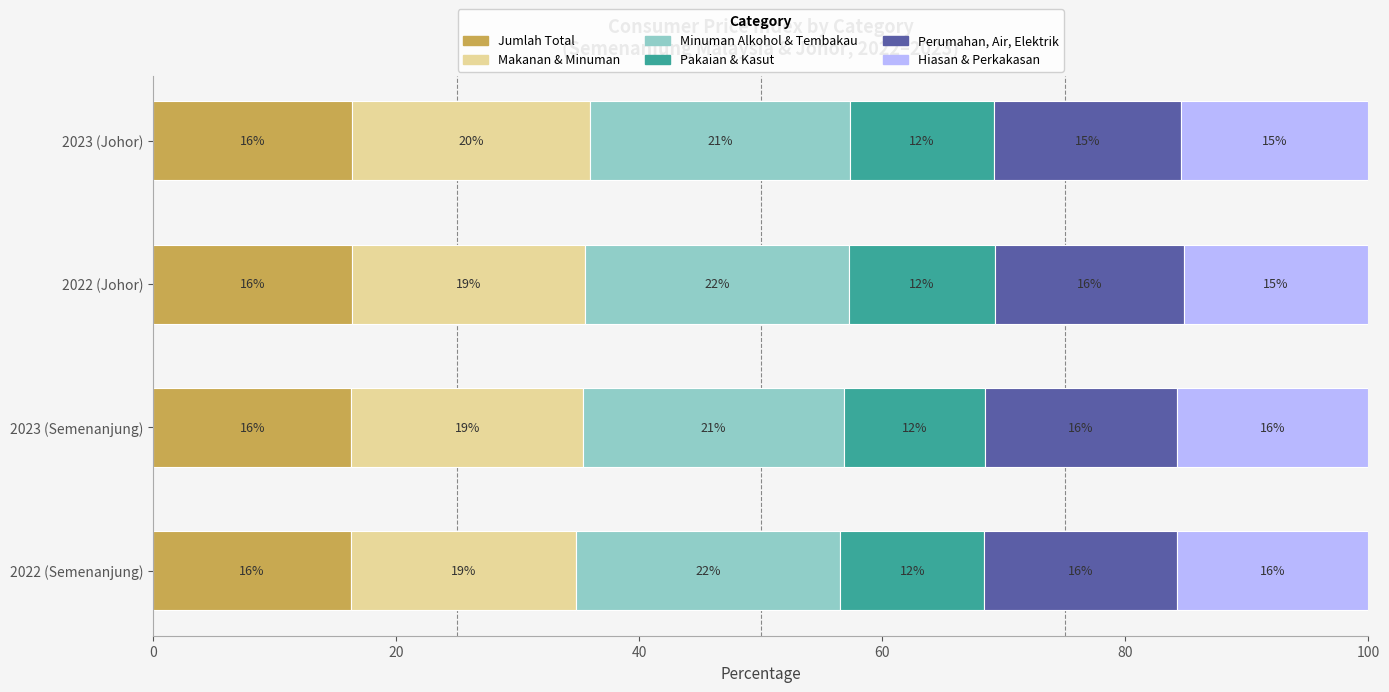

Reading right to left, list all the values displayed in this chart.

Jumlah Total: 16.4	16.4	16.3	16.2
Makanan & Minuman: 19.5	19.1	19.1	18.6
Minuman Alkohol & Tembakau: 21.4	21.8	21.4	21.7
Pakaian & Kasut: 11.8	12.0	11.6	11.8
Perumahan, Air, Elektrik: 15.5	15.5	15.8	15.9
Hiasan & Perkakasan: 15.4	15.2	15.7	15.7